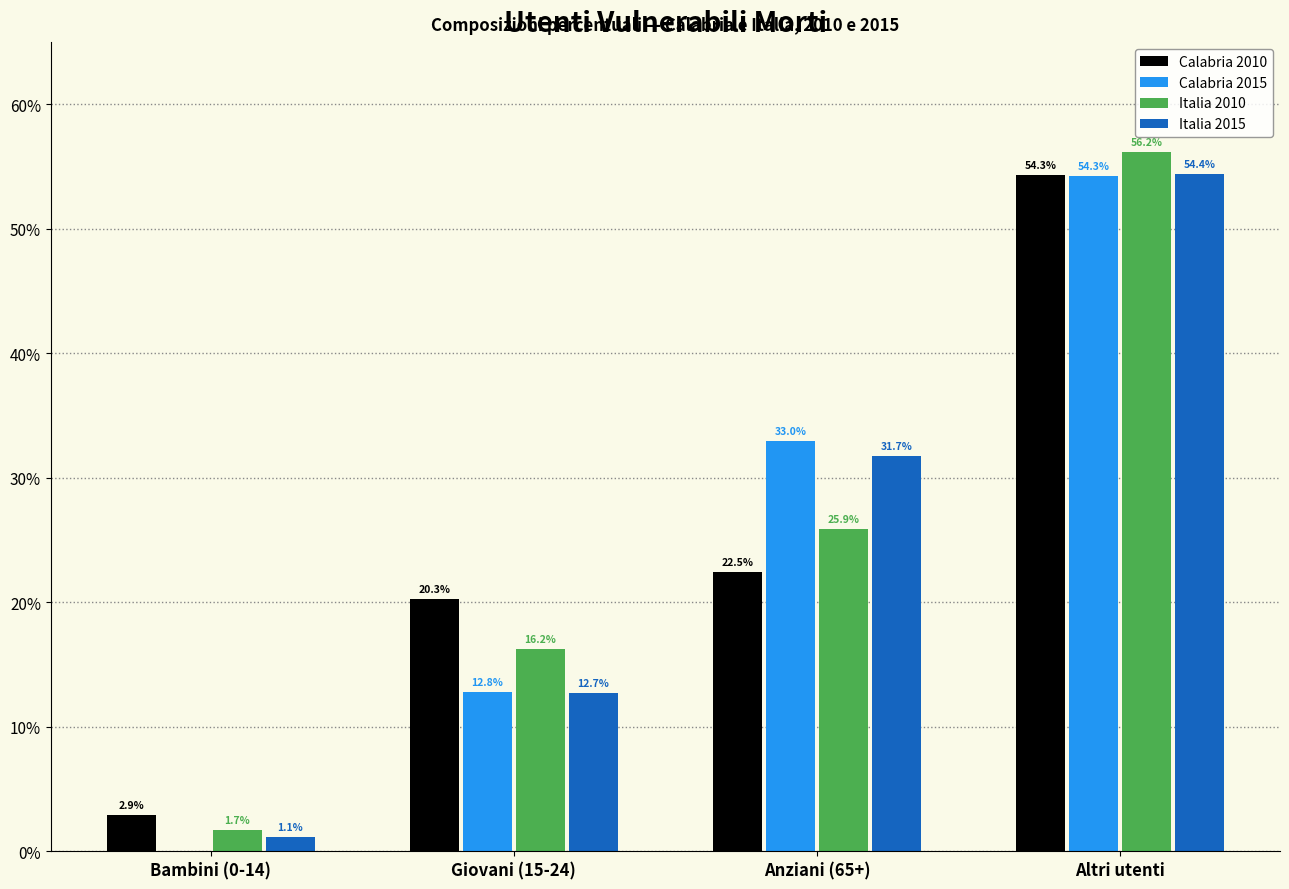

Reading right to left, what are all the values shown in this chart?

Calabria 2010: Altri utenti=54.3	Anziani (65+)=22.5	Giovani (15-24)=20.3	Bambini (0-14)=2.9
Calabria 2015: Altri utenti=54.3	Anziani (65+)=33.0	Giovani (15-24)=12.8	Bambini (0-14)=0.0
Italia 2010: Altri utenti=56.2	Anziani (65+)=25.9	Giovani (15-24)=16.2	Bambini (0-14)=1.7
Italia 2015: Altri utenti=54.4	Anziani (65+)=31.7	Giovani (15-24)=12.7	Bambini (0-14)=1.1